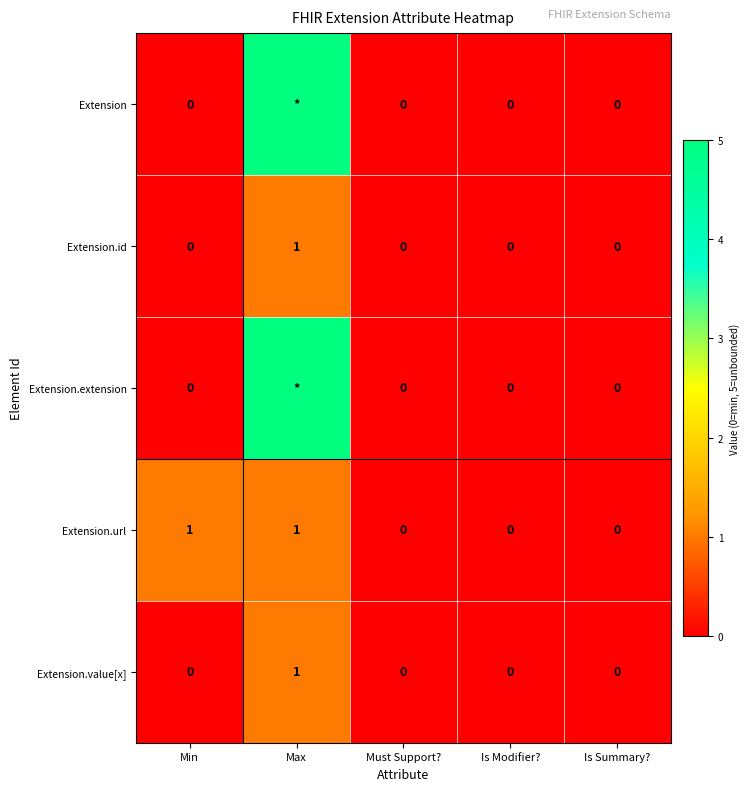

What is the maximum value for Extension.id?

1